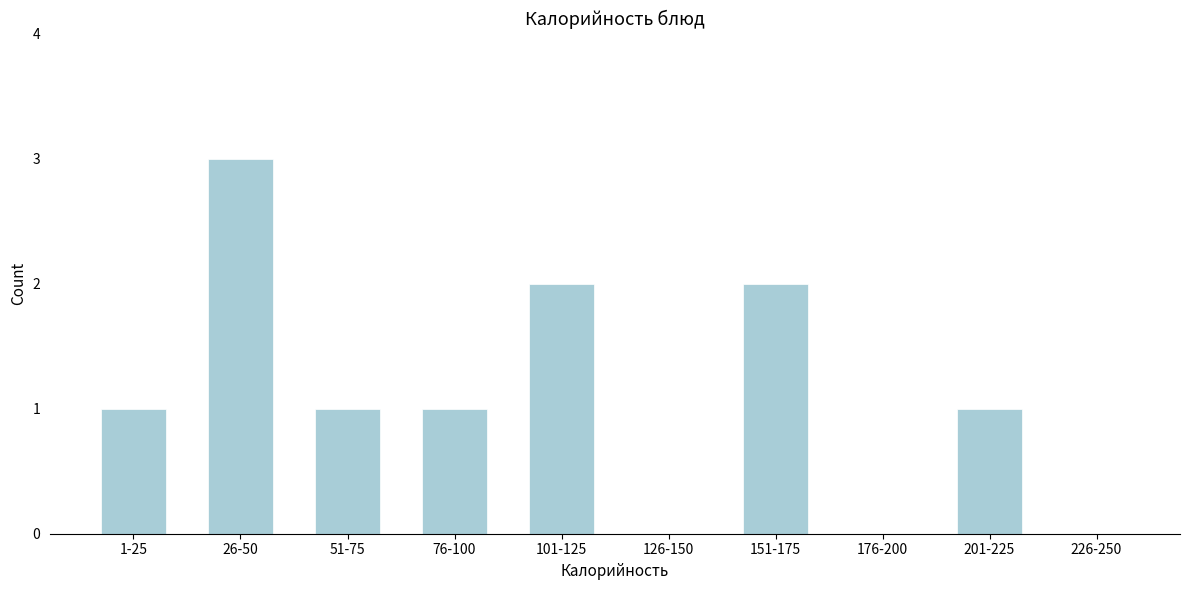

Reading left to right, what are all the values shown in this chart?

1-25=1	26-50=3	51-75=1	76-100=1	101-125=2	126-150=0	151-175=2	176-200=0	201-225=1	226-250=0